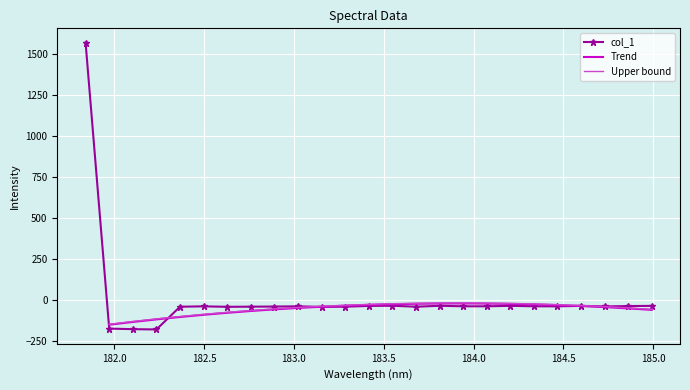

At which category does the chart reach its peak across all series?

181.8418